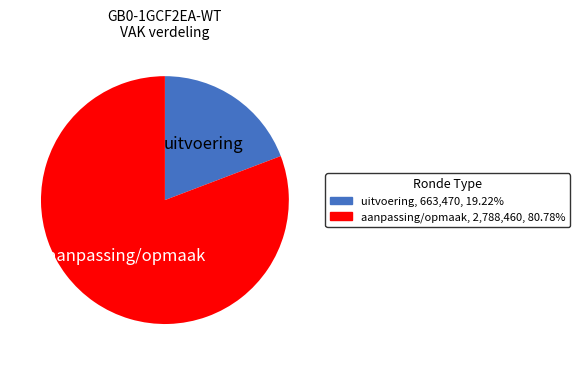

Is there a majority slice in this chart?

Yes